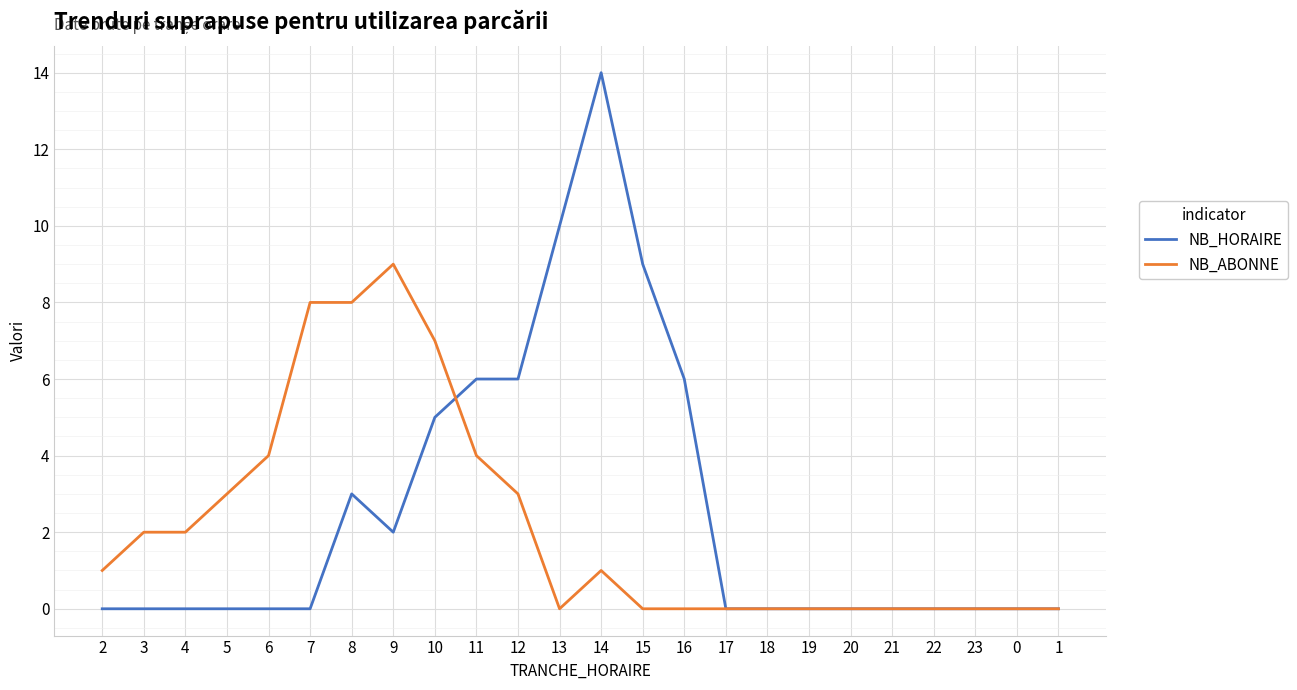

Is it true that NB_HORAIRE equals 8 at 21?

False